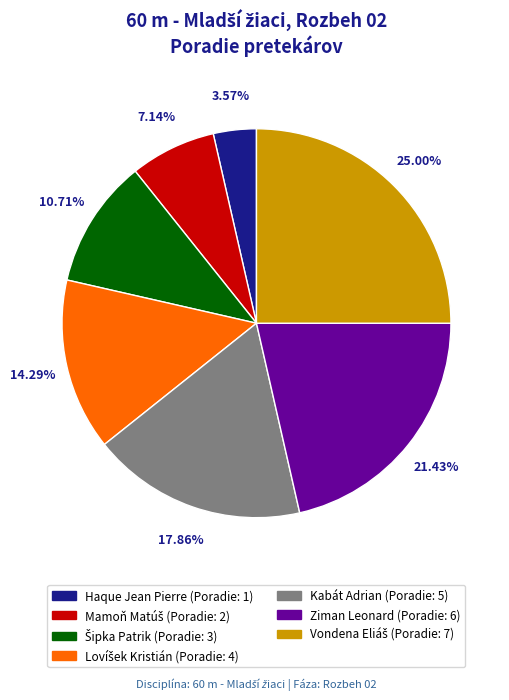

Do Haque Jean Pierre and Ziman Leonard together represent more than half of the pie?

No